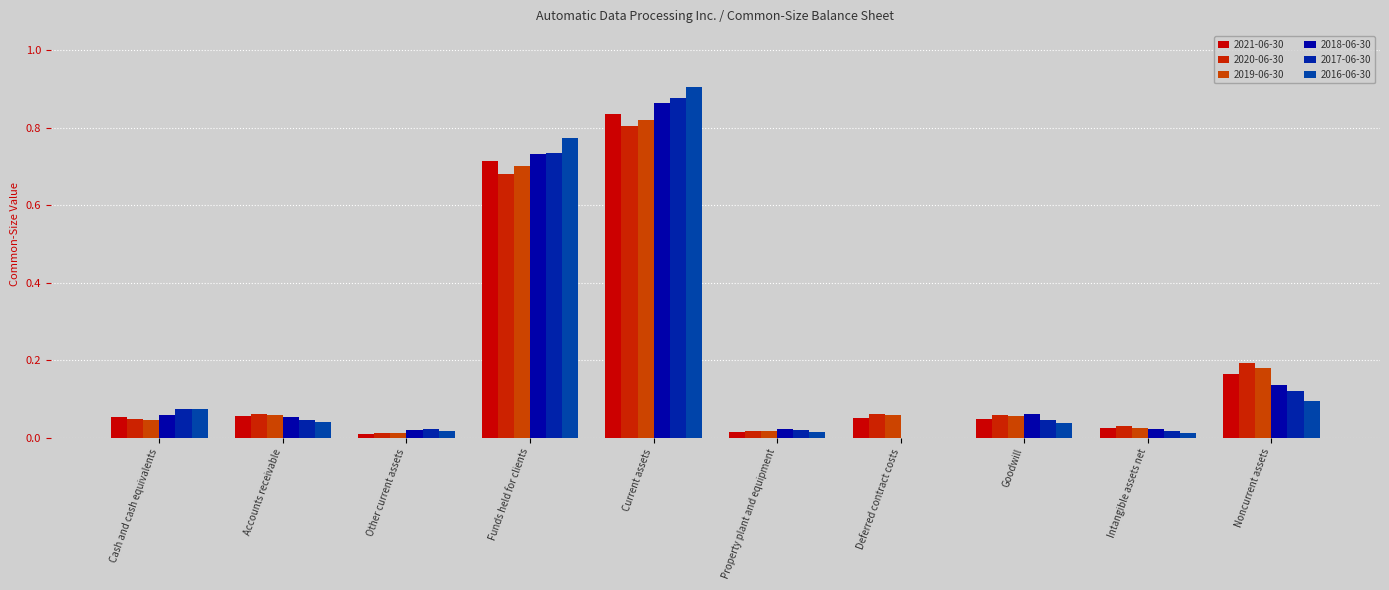

Reading right to left, transcribe all the data shown in this chart.

2021-06-30: Noncurrent assets=0.2	Intangible assets net=0.0	Goodwill=0.0	Deferred contract costs=0.1	Property plant and equipment=0.0	Current assets=0.8	Funds held for clients=0.7	Other current assets=0.0	Accounts receivable=0.1	Cash and cash equivalents=0.1
2020-06-30: Noncurrent assets=0.2	Intangible assets net=0.0	Goodwill=0.1	Deferred contract costs=0.1	Property plant and equipment=0.0	Current assets=0.8	Funds held for clients=0.7	Other current assets=0.0	Accounts receivable=0.1	Cash and cash equivalents=0.0
2019-06-30: Noncurrent assets=0.2	Intangible assets net=0.0	Goodwill=0.1	Deferred contract costs=0.1	Property plant and equipment=0.0	Current assets=0.8	Funds held for clients=0.7	Other current assets=0.0	Accounts receivable=0.1	Cash and cash equivalents=0.0
2018-06-30: Noncurrent assets=0.1	Intangible assets net=0.0	Goodwill=0.1	Deferred contract costs=0.0	Property plant and equipment=0.0	Current assets=0.9	Funds held for clients=0.7	Other current assets=0.0	Accounts receivable=0.1	Cash and cash equivalents=0.1
2017-06-30: Noncurrent assets=0.1	Intangible assets net=0.0	Goodwill=0.0	Deferred contract costs=0.0	Property plant and equipment=0.0	Current assets=0.9	Funds held for clients=0.7	Other current assets=0.0	Accounts receivable=0.0	Cash and cash equivalents=0.1
2016-06-30: Noncurrent assets=0.1	Intangible assets net=0.0	Goodwill=0.0	Deferred contract costs=0.0	Property plant and equipment=0.0	Current assets=0.9	Funds held for clients=0.8	Other current assets=0.0	Accounts receivable=0.0	Cash and cash equivalents=0.1